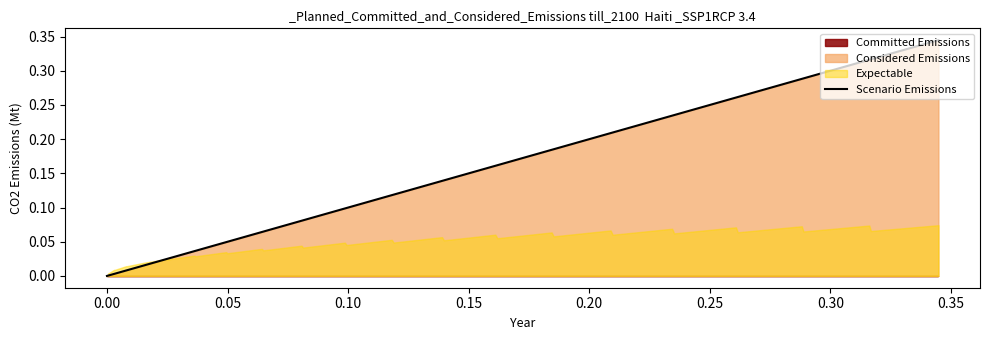

What is the difference between the maximum and minimum values?

0.3